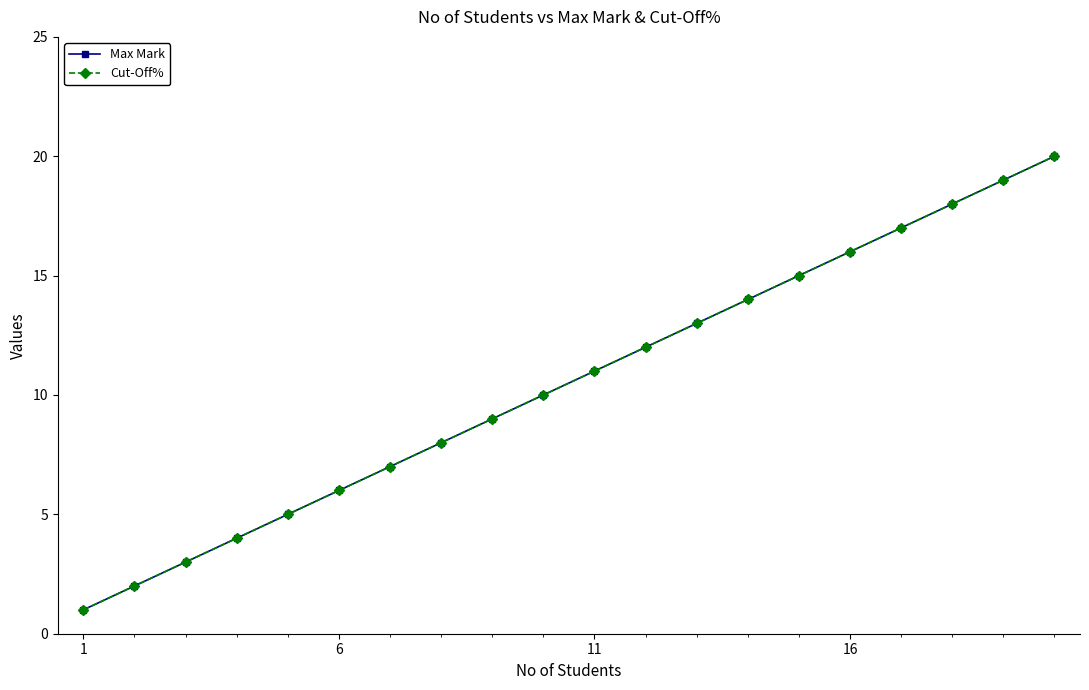

What is the smallest value displayed?

1